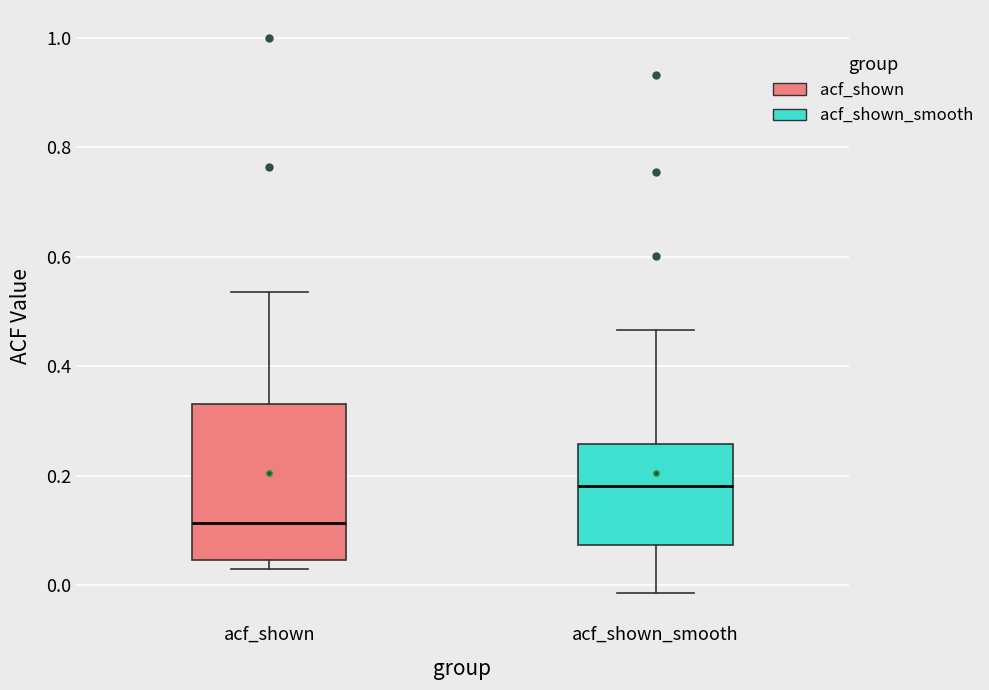

Which box is the tallest, from its lower edge to its upper edge?

acf_shown